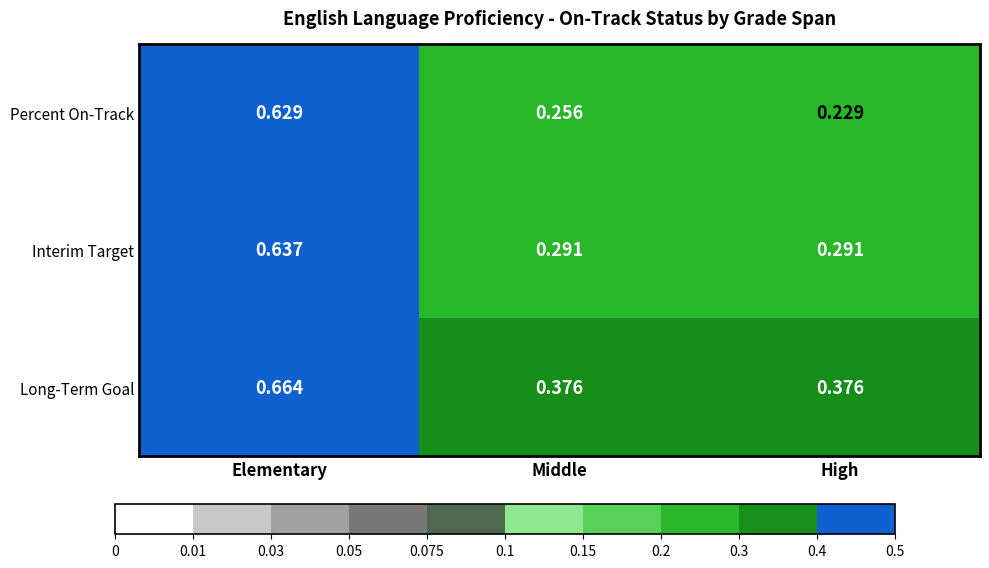

Rank the series at Elementary from lowest to highest value.

Percent On-Track, Interim Target, Long-Term Goal